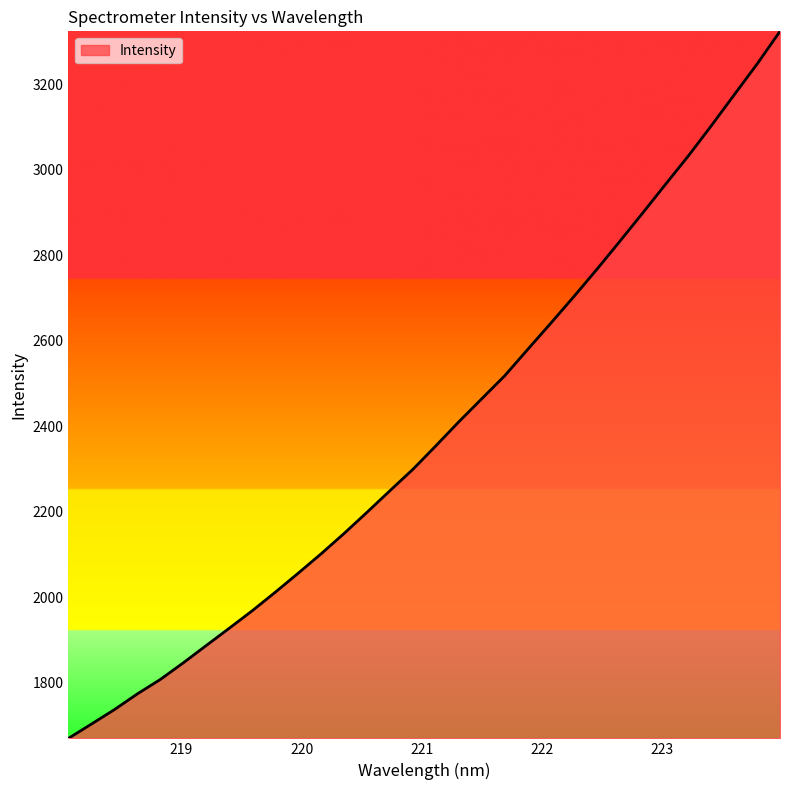

What is the difference between the maximum and minimum values?

1655.1